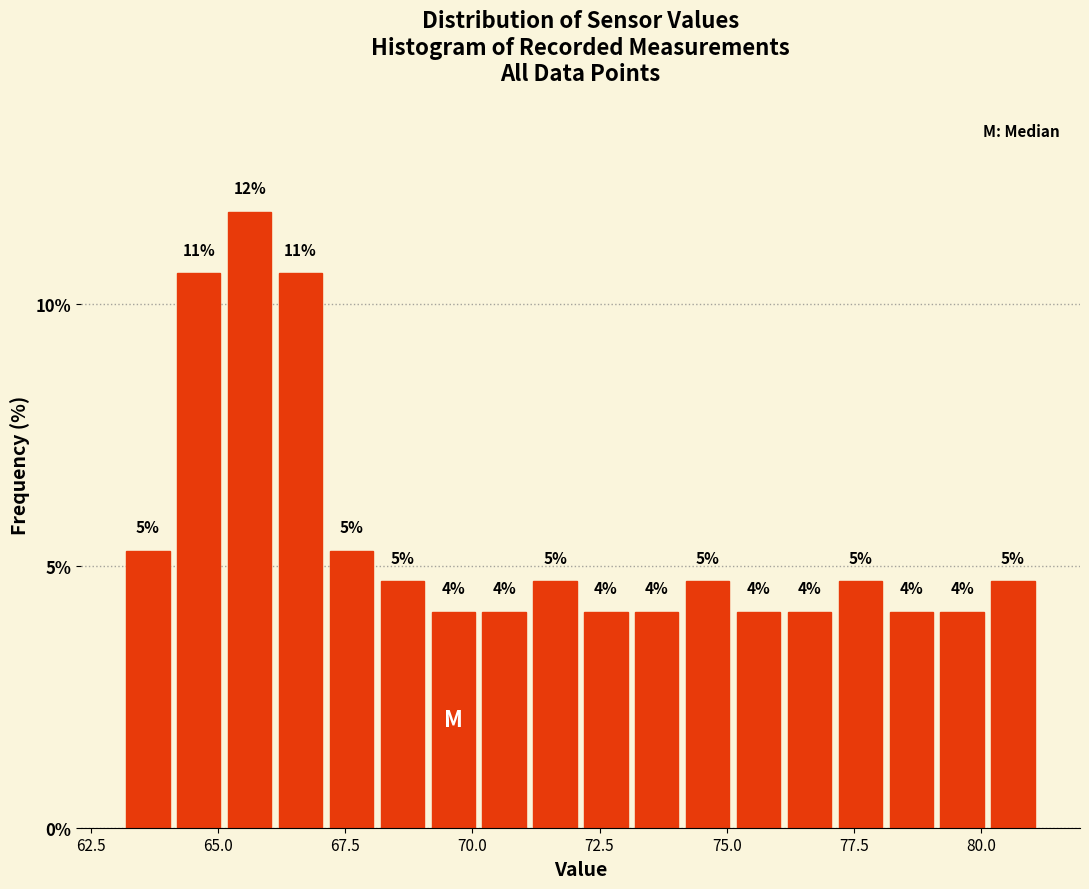

Around what value on the x-axis is the tallest bar? Give the approximate position of its centre, as read against the axis.

65.5